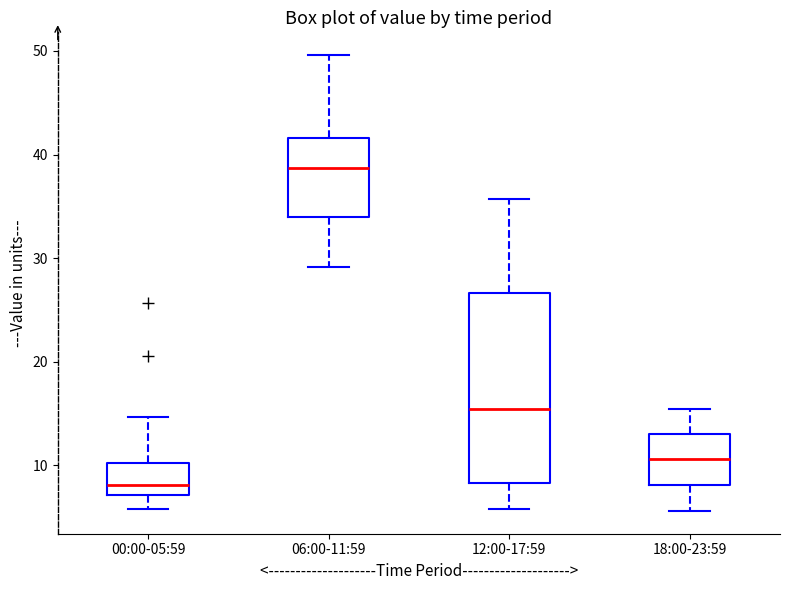

Reading left to right, read every box against the y-axis: the position of its median line, the range the box covers, and the ends of its whiskers. The values are not printed on the chart, so give them approximately, as read against the axis.

00:00-05:59: median 8, box 7 to 10, whiskers 6 to 15
06:00-11:59: median 39, box 34 to 42, whiskers 29 to 50
12:00-17:59: median 15, box 8 to 27, whiskers 6 to 36
18:00-23:59: median 11, box 8 to 13, whiskers 6 to 15